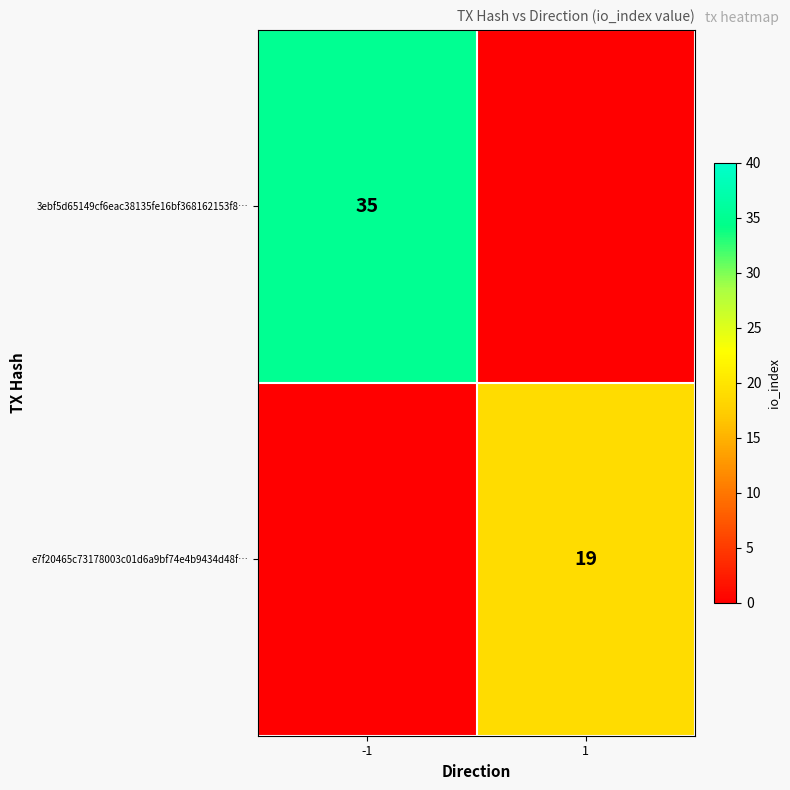

True or false: e7f20465c73178003c01d6a9bf74e4b9434d48f… has a value of 19 at 1.

True